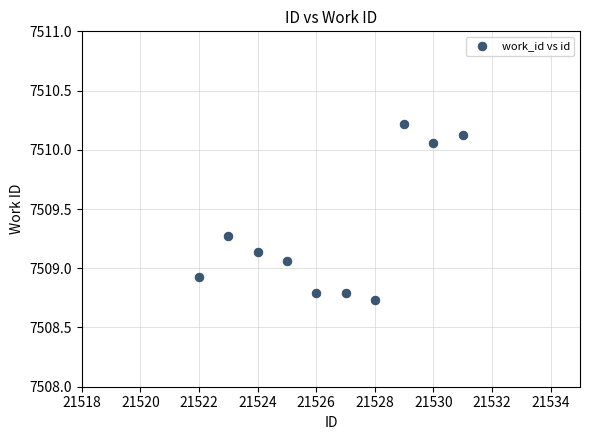

What is the average X value?

21526.5